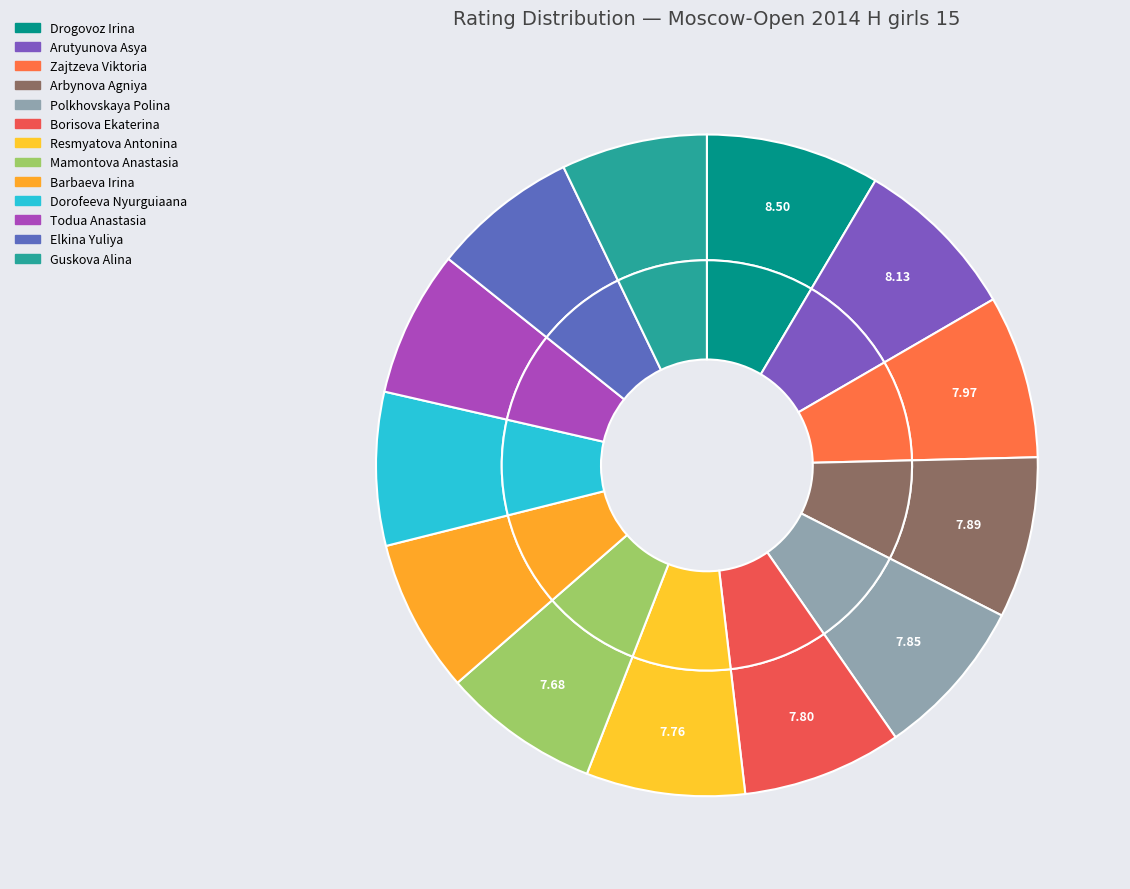

To the nearest percent, what is the difference between the Todua Anastasia and Zajtzeva Viktoria slice percentages?

1%